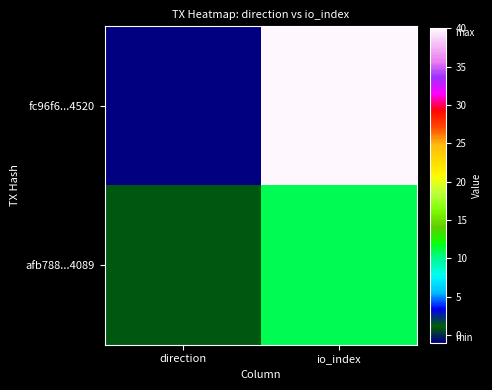

Which series has the largest total across all categories?

fc96f6...4520